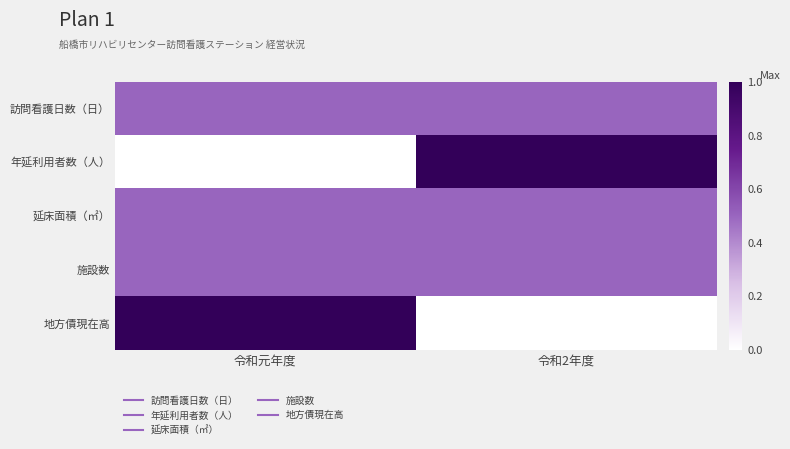

Count the number of data series in this chart.

5